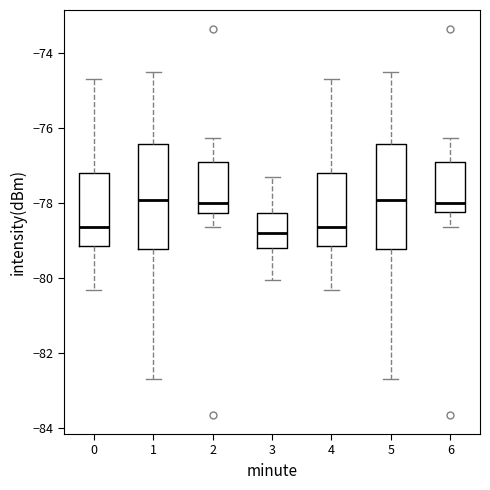

Reading left to right, transcribe this box plot: for each box, give where its median line is, the range the box spans, and where its two whiskers end, as read against the y-axis. The values are not printed on the chart, so give them approximately, as read against the axis.

0: median -78.6, box -79.2 to -77.2, whiskers -80.4 to -74.8
1: median -78.0, box -79.2 to -76.4, whiskers -82.6 to -74.6
2: median -78.0, box -78.2 to -77.0, whiskers -78.6 to -76.2
3: median -78.8, box -79.2 to -78.2, whiskers -80.0 to -77.4
4: median -78.6, box -79.2 to -77.2, whiskers -80.4 to -74.8
5: median -78.0, box -79.2 to -76.4, whiskers -82.6 to -74.6
6: median -78.0, box -78.2 to -77.0, whiskers -78.6 to -76.2